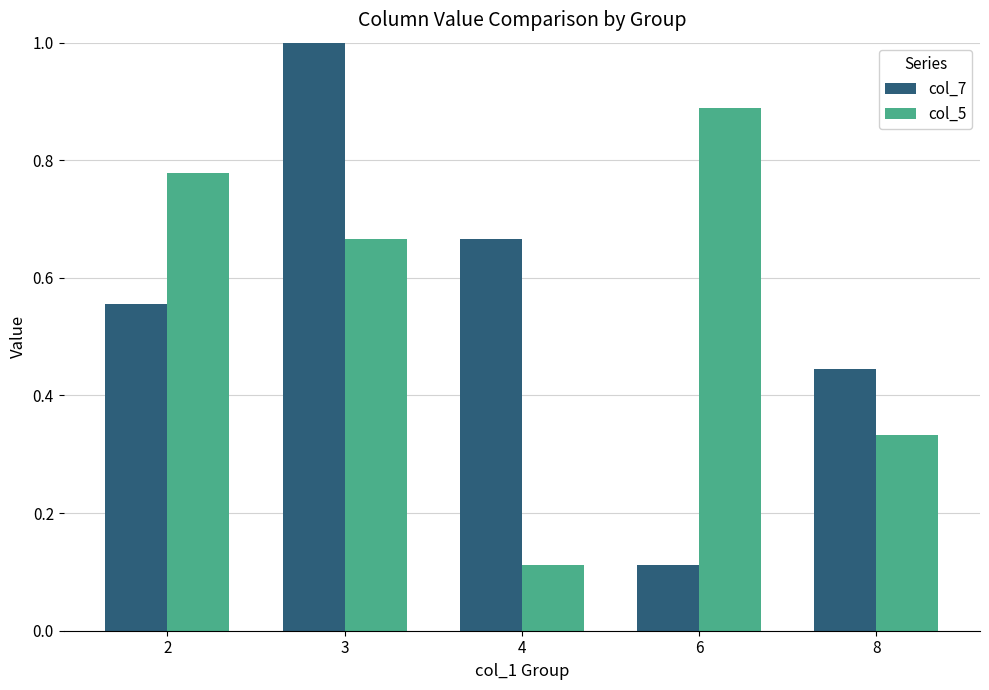

Rank the series by their maximum value, from highest to lowest.

col_7, col_5